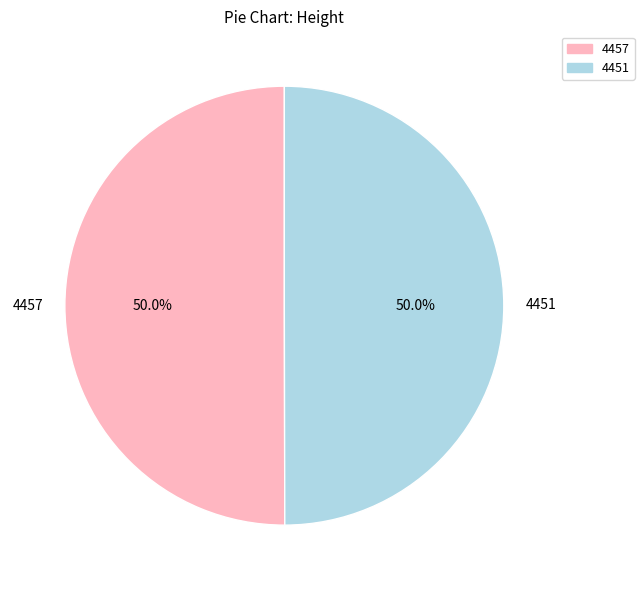

Count the number of slices in the pie.

2